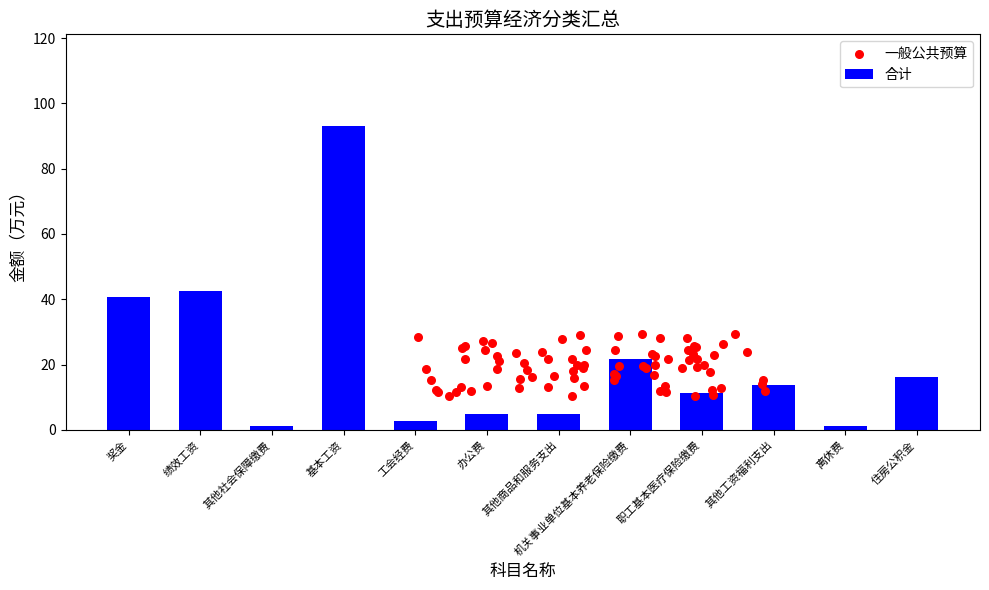

What is the change in value from 工会经费 to 离休费?

-1.5